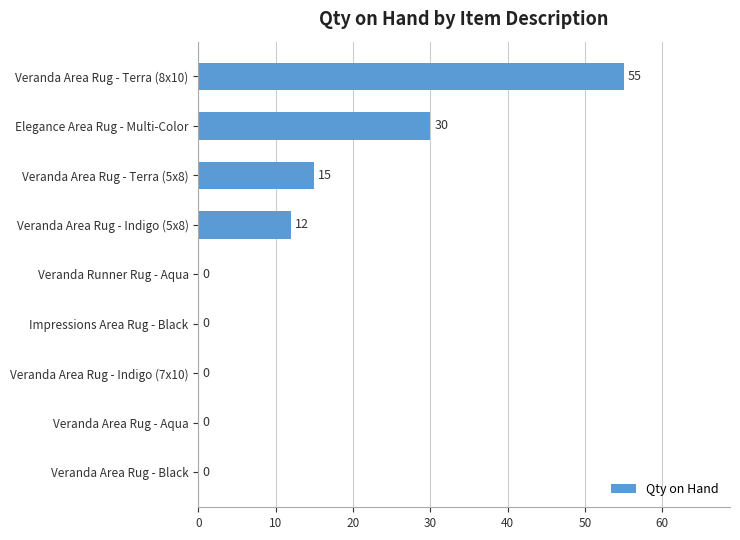

Which has a higher value, Veranda Area Rug - Black or Veranda Area Rug - Terra (8x10)?

Veranda Area Rug - Terra (8x10)